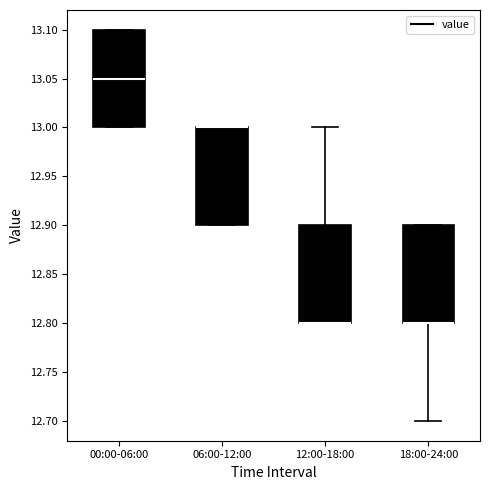

Where does the lower whisker of the box for 18:00-24:00 end on the y-axis? The values are not printed on the chart, so give them approximately, as read against the axis.

12.70